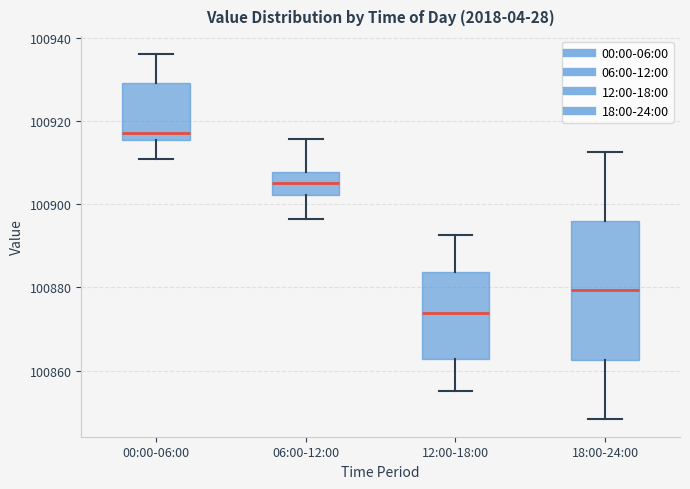

Where does the lower whisker of the box for 12:00-18:00 end on the y-axis? The values are not printed on the chart, so give them approximately, as read against the axis.

100856